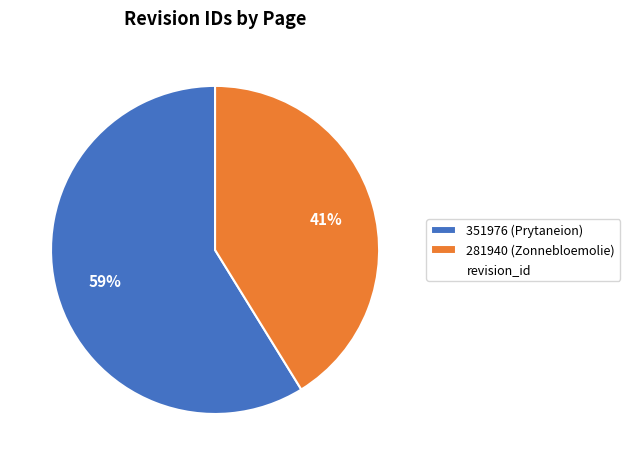

Does any single category account for the majority?

Yes